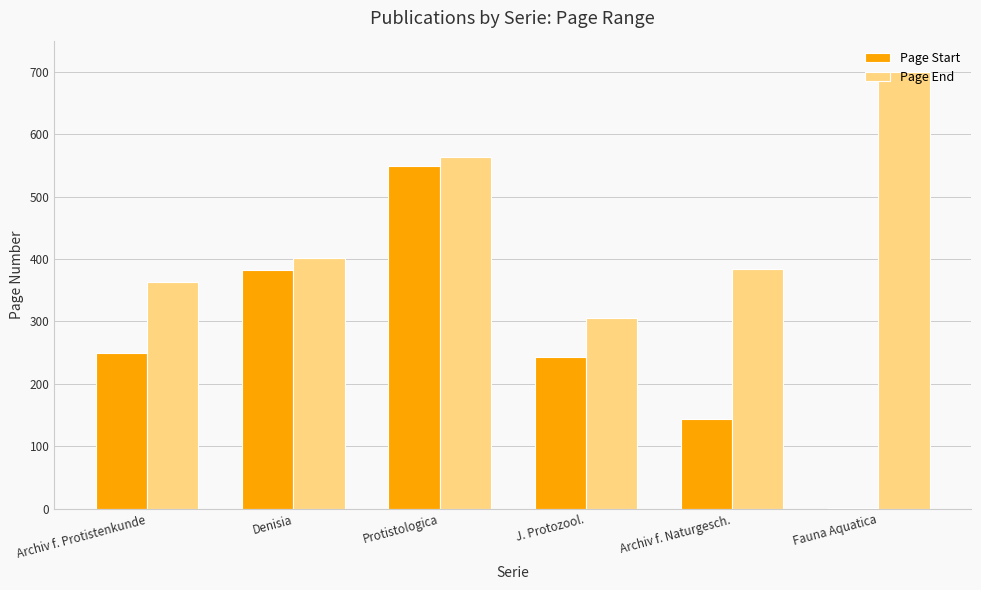

At which category is the sum across all series the highest?

Protistologica